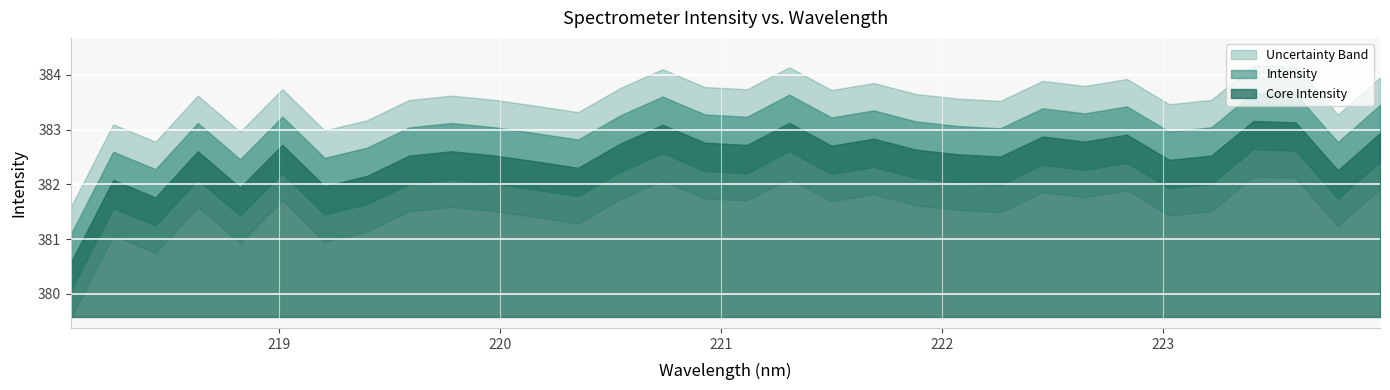

List the labels in order of value, smallest first.

218.0596, 218.442, 218.8244, 219.2067, 218.2508, 219.3979, 223.7895, 220.3533, 220.1623, 223.0264, 222.263, 219.589, 223.2172, 219.9712, 222.0721, 218.6332, 219.7801, 221.8812, 221.4993, 221.1174, 219.0156, 220.5444, 220.9264, 222.6447, 221.6902, 222.4538, 222.8355, 223.9802, 220.7354, 221.3083, 223.5987, 223.408